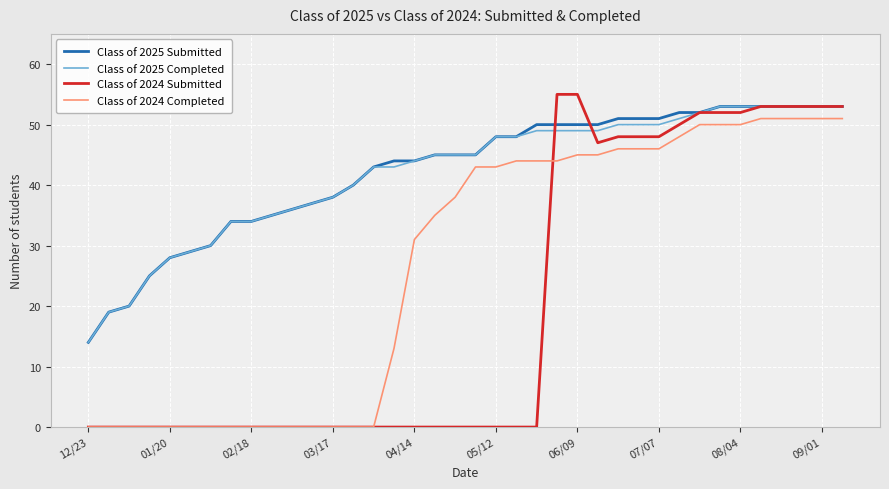

True or false: Class of 2024 Completed and Class of 2025 Completed cross at least once.

False